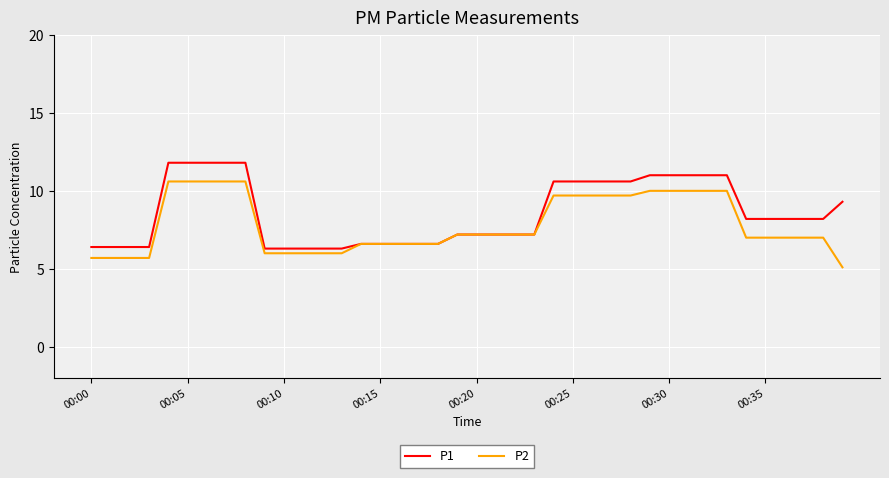

What is the maximum value for P1?

11.8